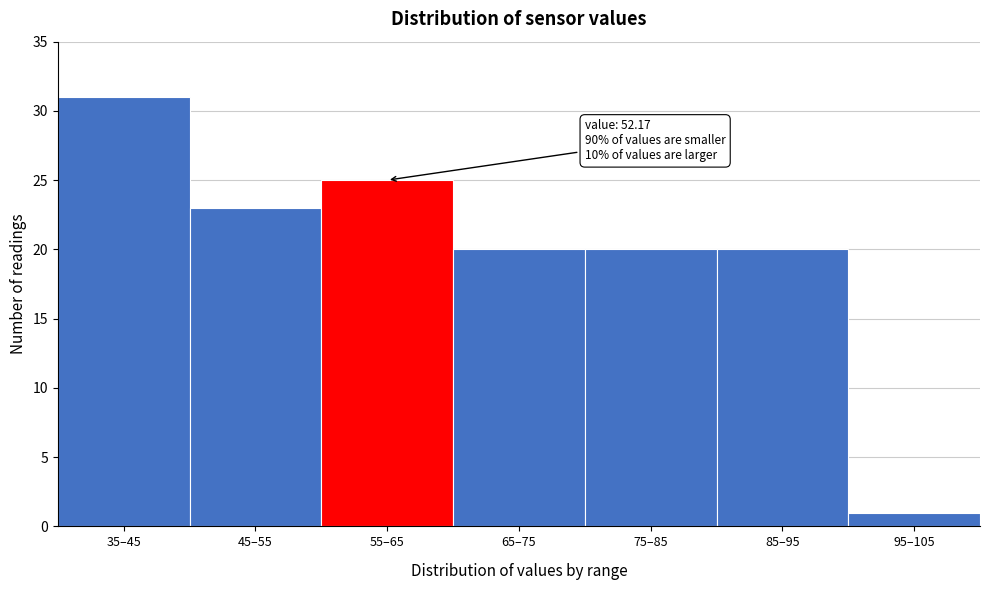

Reading right to left, transcribe all the data shown in this chart.

1	20	20	20	25	23	31